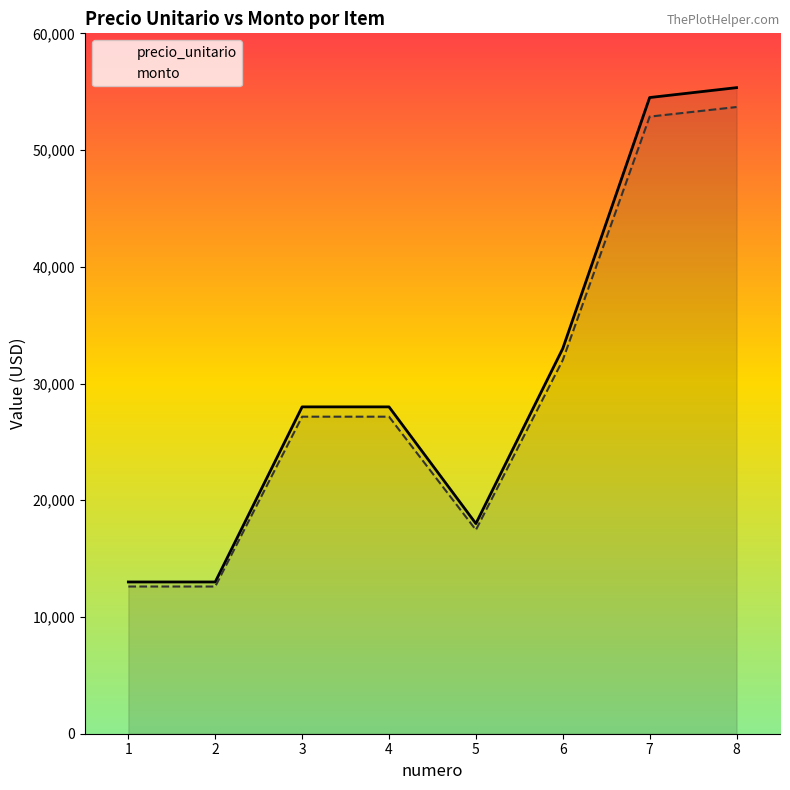

The precio_unitario series shows 51686.4 at 6. True or false?

False